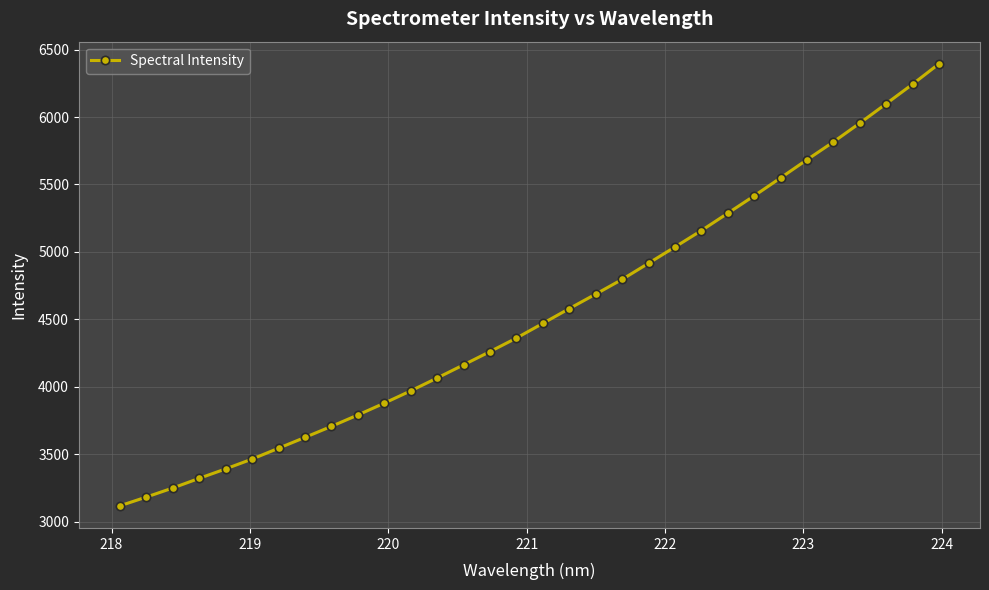

What is the average value?

4536.7